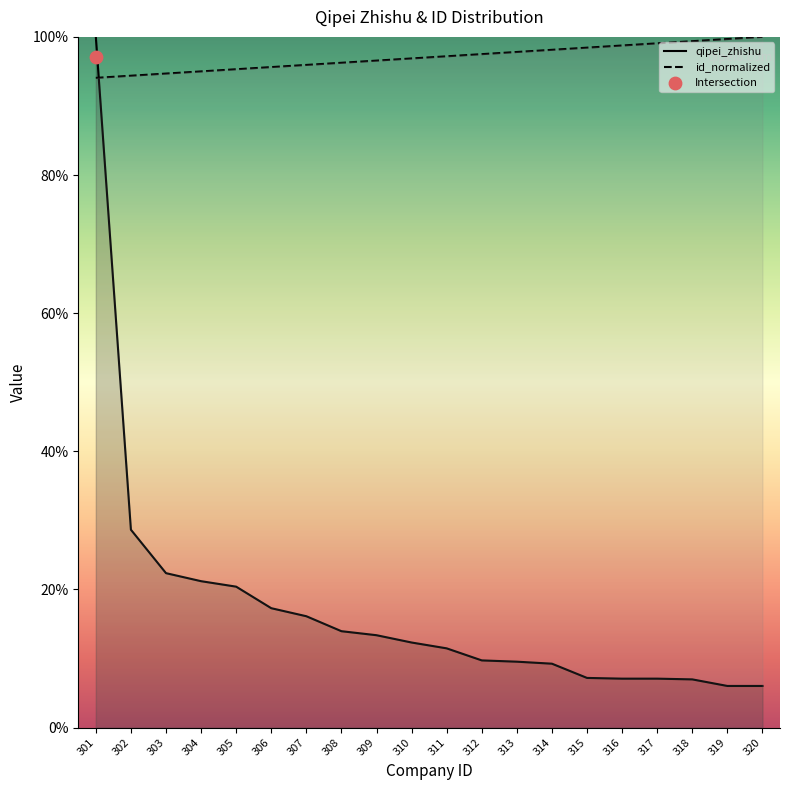

At how many categories does at least one series exceed 35?

20